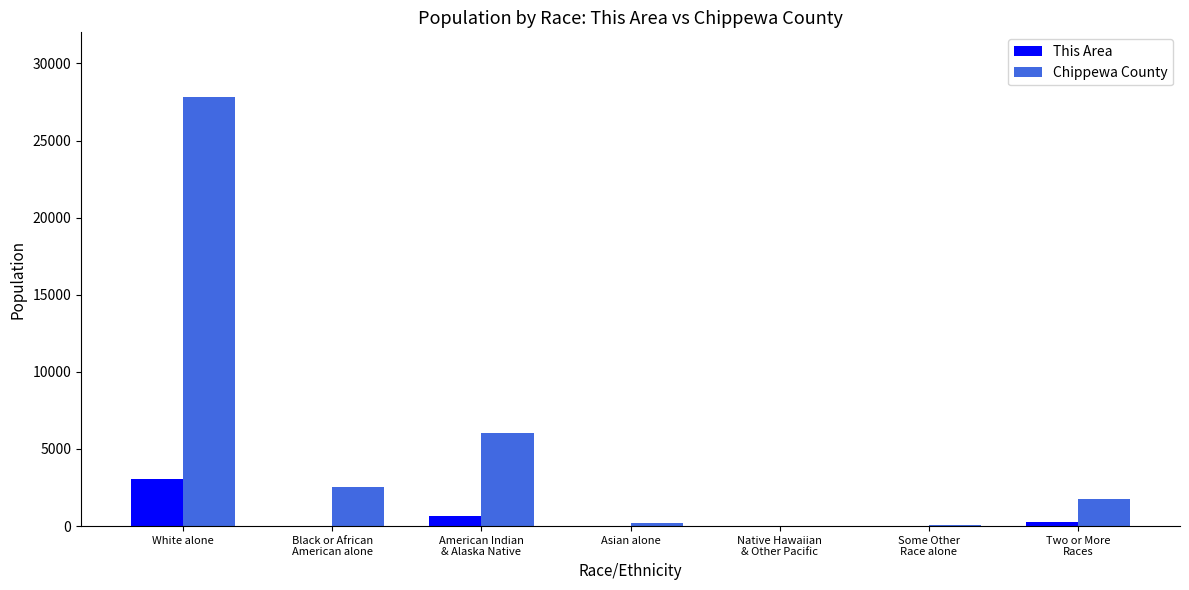

How many series are shown in this chart?

2